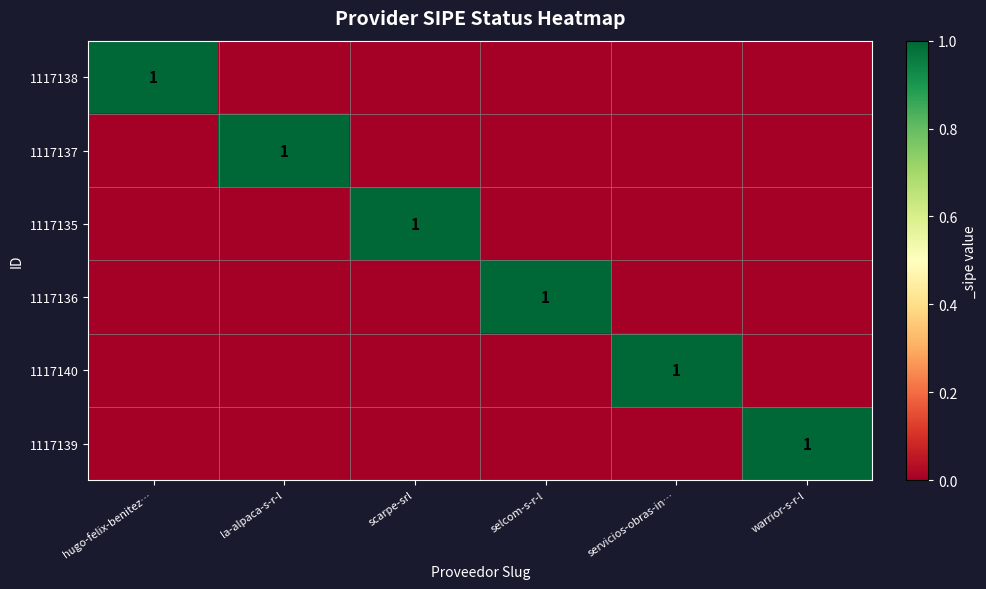

How many 1117138 values are between 0 and 1?

6